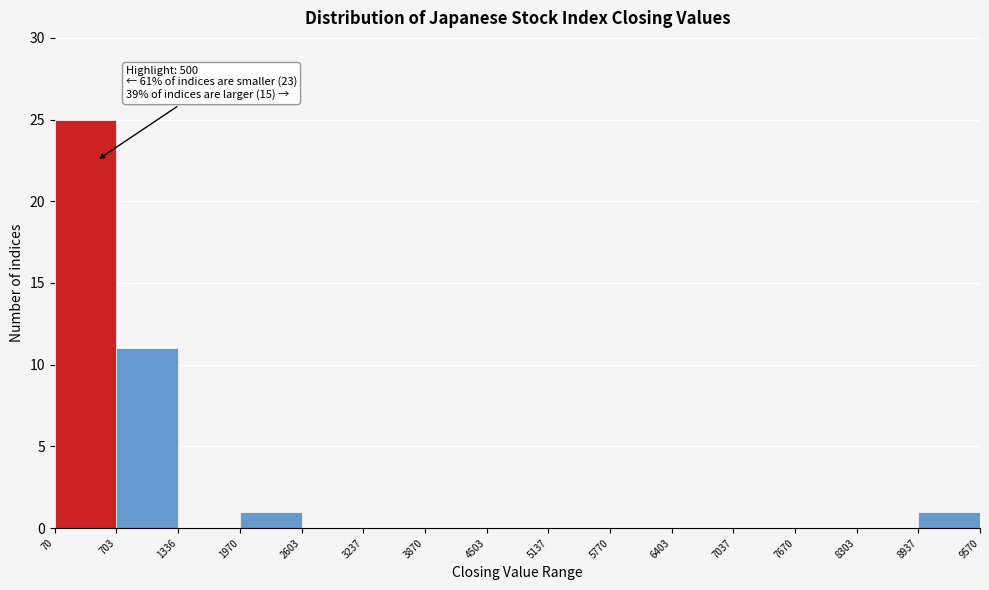

Which range on the x-axis has the tallest bar?

70 to 703